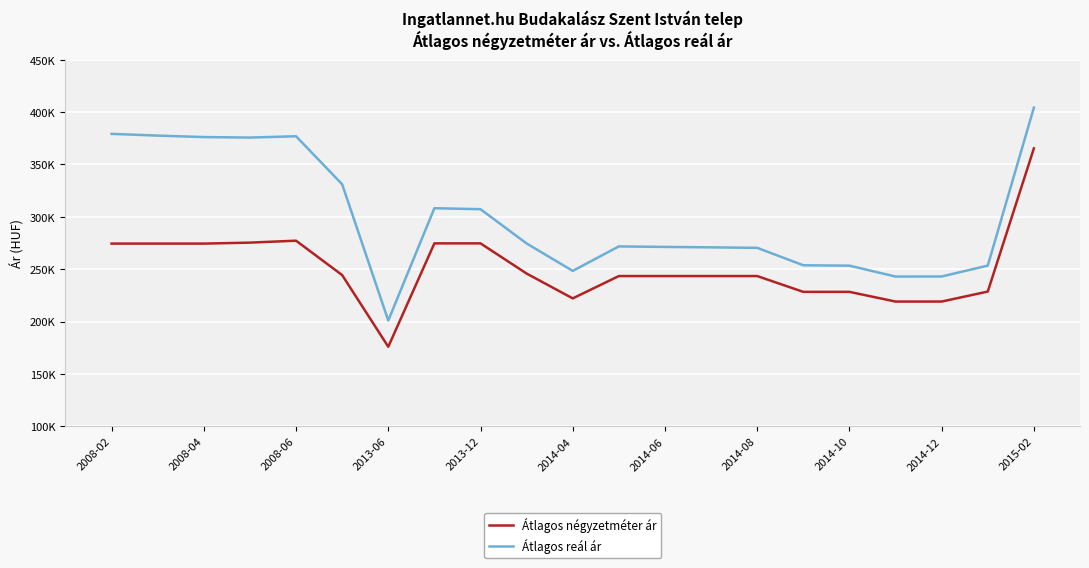

Reading right to left, what are all the values shown in this chart?

Átlagos négyzetméter ár: 365384	228611	219074	219074	228333	228333	243430	243430	243430	243430	222102	245833	274655	274655	175882	244367	277218	275363	274436	274436	274436
Átlagos reál ár: 404307	253408	243019	242958	253353	253735	270376	270852	271261	271740	248370	274561	307294	308229	200950	331085	376979	375727	376202	377606	379256